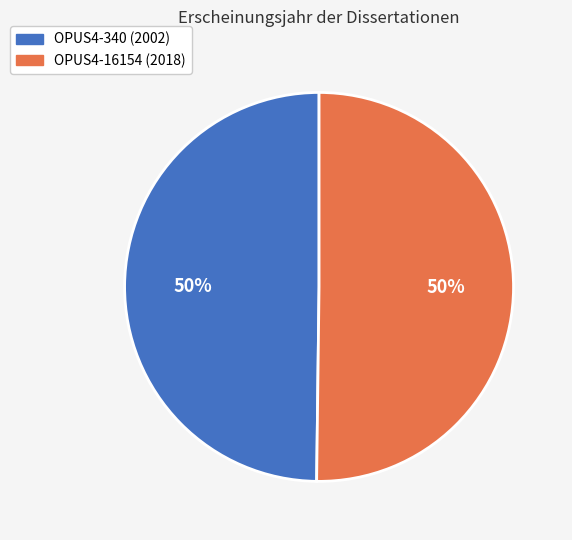

To the nearest percent, what is the combined percentage of OPUS4-340 (2002) and OPUS4-16154 (2018)?

100%